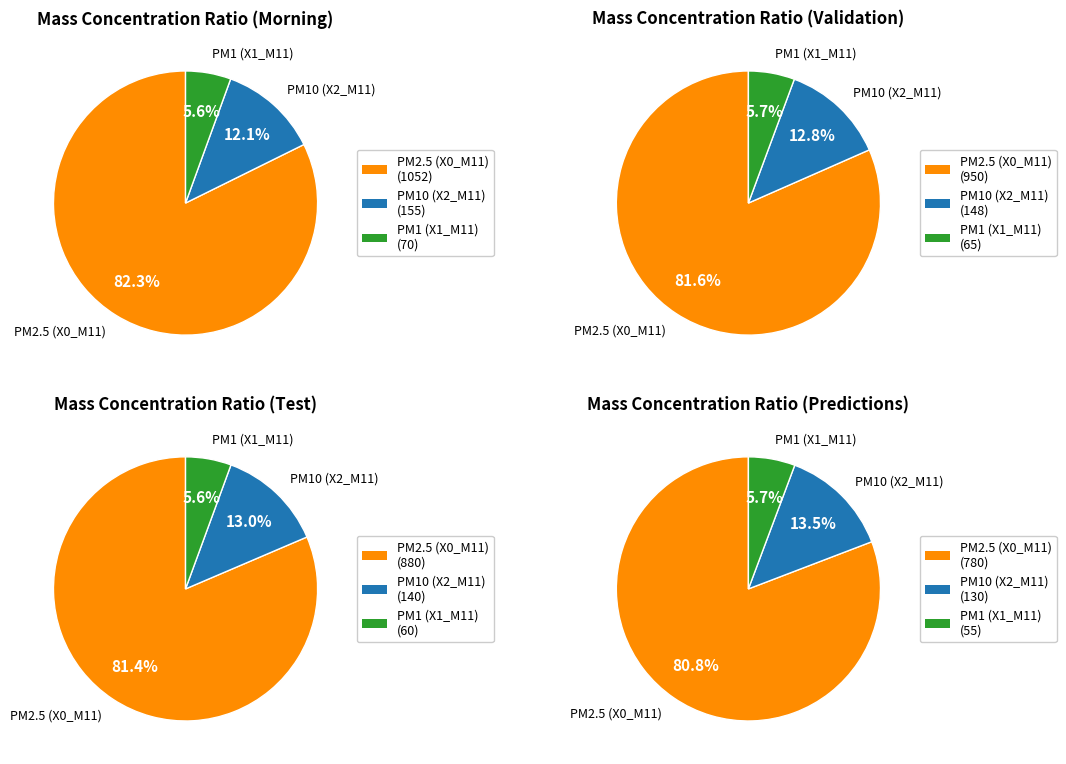

At 01:19, list the series in order from largest to smallest.

PM2.5 (X0_M11), PM10 (X2_M11), PM1 (X1_M11)